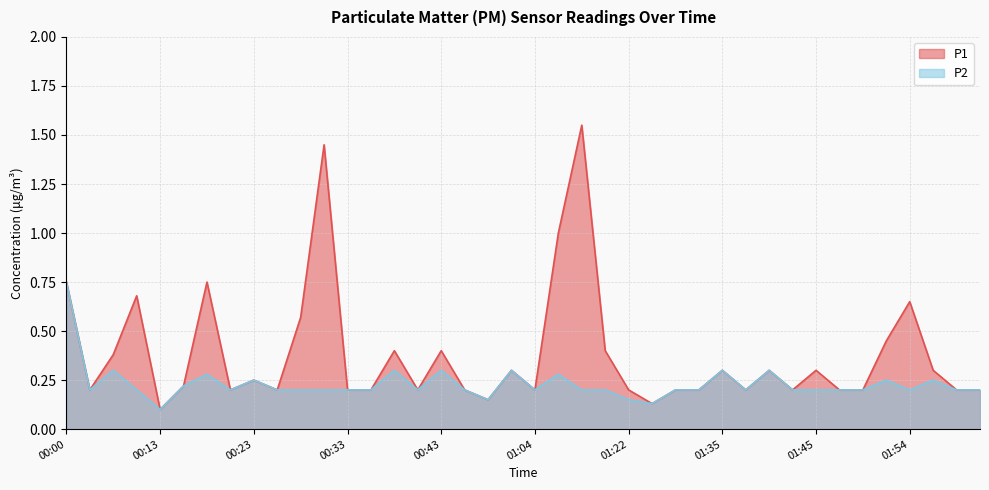

Is it true that P2 equals 0.1 at 01:04?

False